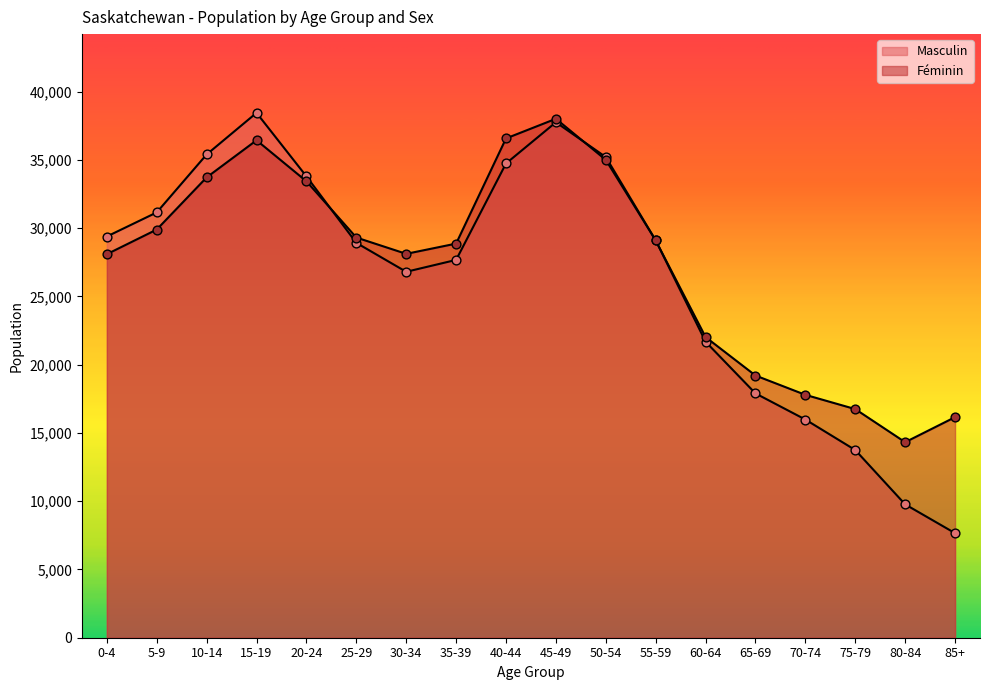

Which series has the largest total across all categories?

Féminin